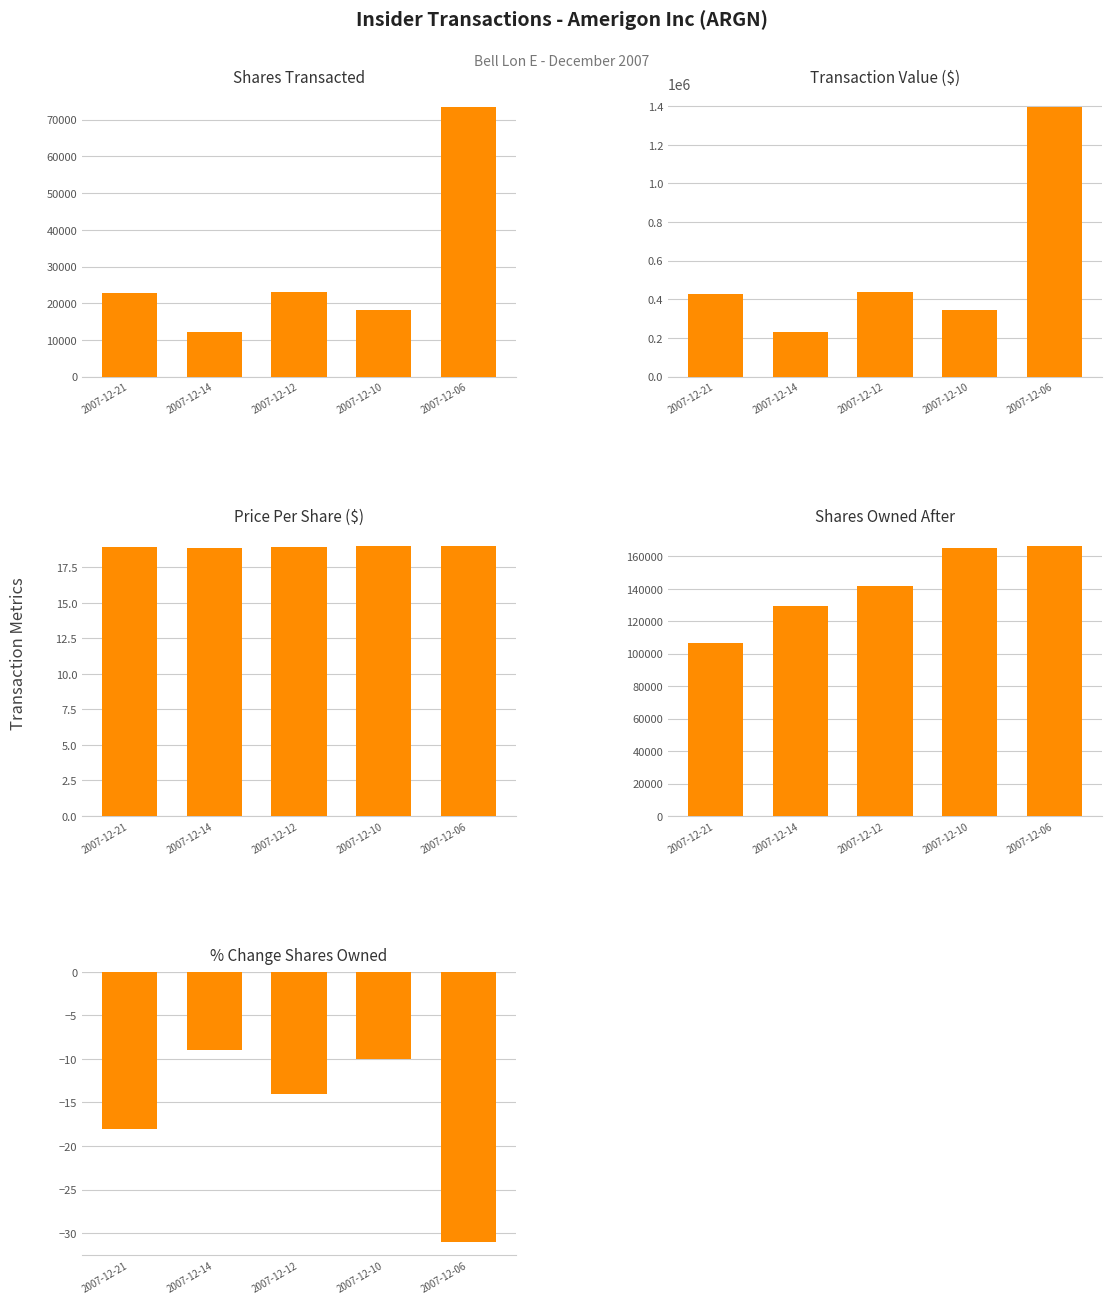

The value of sharesOwnedFollowingTransaction at 2007-12-21 is 40095.9. True or false?

False